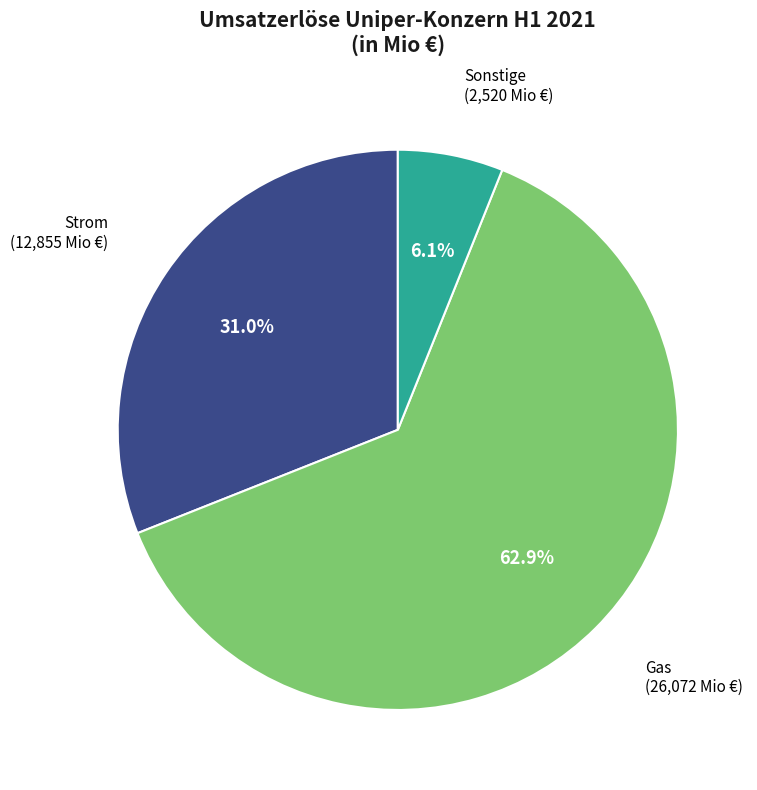

What is the largest slice in the pie chart?

Gas